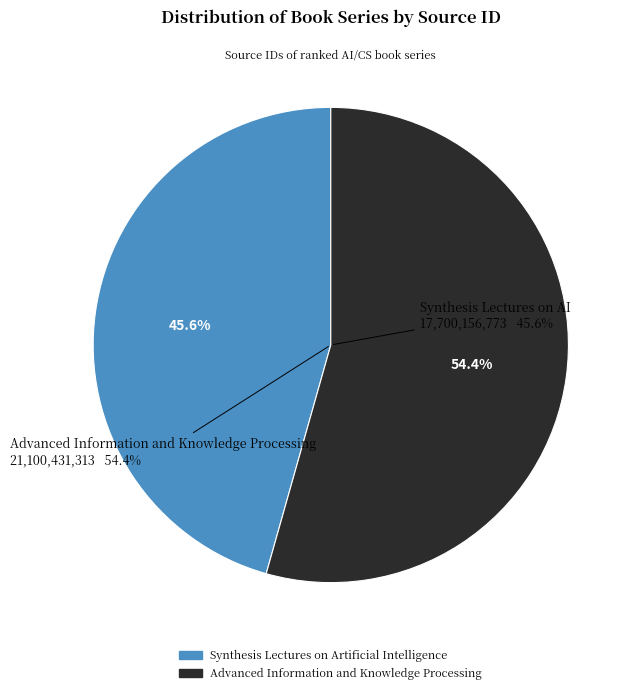

To the nearest percent, what is the difference between the Synthesis Lectures on Artificial Intelligence and Advanced Information and Knowledge Processing slice percentages?

9%